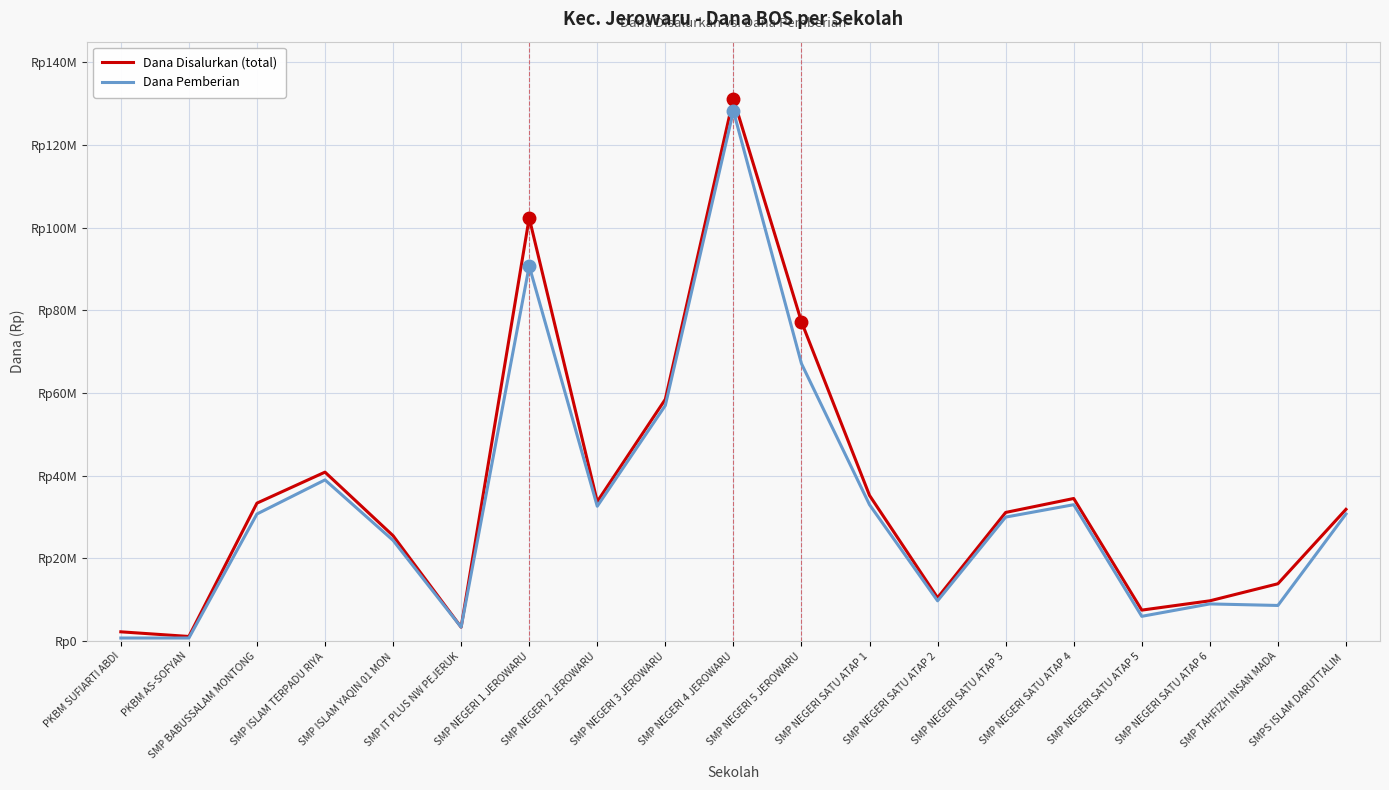

Reading right to left, extract all data points from this chart.

Dana Disalurkan (total): SMPS ISLAM DARUTTALIM =31875000	SMP TAHFIZH INSAN MADA=13875000	SMP NEGERI SATU ATAP 6=9750000	SMP NEGERI SATU ATAP 5=7500000	SMP NEGERI SATU ATAP 4=34500000	SMP NEGERI SATU ATAP 3=31125000	SMP NEGERI SATU ATAP 2=10500000	SMP NEGERI SATU ATAP 1=35250000	SMP NEGERI 5 JEROWARU=77250000	SMP NEGERI 4 JEROWARU=131250000	SMP NEGERI 3 JEROWARU=58500000	SMP NEGERI 2 JEROWARU=33750000	SMP NEGERI 1 JEROWARU=102375000	SMP IT PLUS NW PEJERUK=3375000	SMP ISLAM YAQIN 01 MON=25500000	SMP ISLAM TERPADU RIYA=40875000	SMP BABUSSALAM MONTONG=33375000	PKBM AS-SOFYAN=1125000	PKBM SUFIARTI ABDI=2250000
Dana Pemberian: SMPS ISLAM DARUTTALIM =30750000	SMP TAHFIZH INSAN MADA=8625000	SMP NEGERI SATU ATAP 6=9000000	SMP NEGERI SATU ATAP 5=6000000	SMP NEGERI SATU ATAP 4=33000000	SMP NEGERI SATU ATAP 3=30000000	SMP NEGERI SATU ATAP 2=9750000	SMP NEGERI SATU ATAP 1=33000000	SMP NEGERI 5 JEROWARU=67125000	SMP NEGERI 4 JEROWARU=128250000	SMP NEGERI 3 JEROWARU=57000000	SMP NEGERI 2 JEROWARU=32625000	SMP NEGERI 1 JEROWARU=90750000	SMP IT PLUS NW PEJERUK=3375000	SMP ISLAM YAQIN 01 MON=24375000	SMP ISLAM TERPADU RIYA=39000000	SMP BABUSSALAM MONTONG=30750000	PKBM AS-SOFYAN=750000	PKBM SUFIARTI ABDI=750000